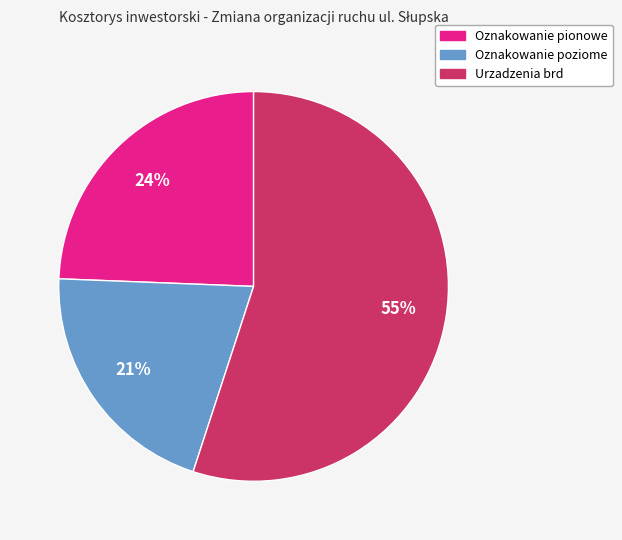

True or false: Oznakowanie poziome accounts for 21% of the total.

True